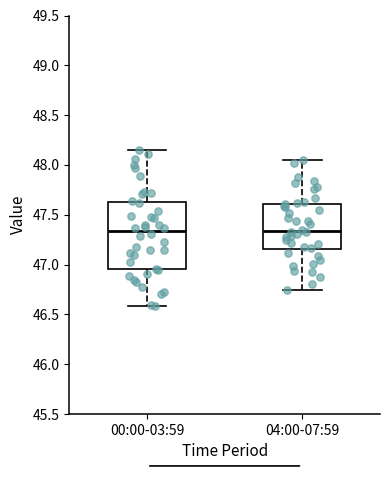

Comparing the boxes themselves (not the whiskers), which one is the tallest?

00:00-03:59